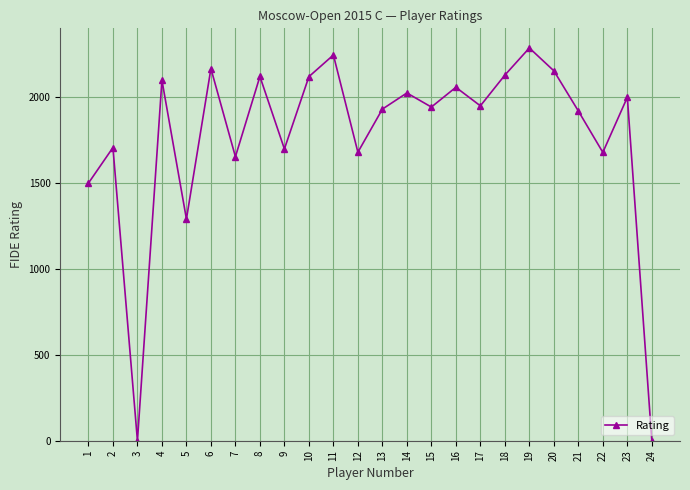

At which category does the data reach its first local valley?

3